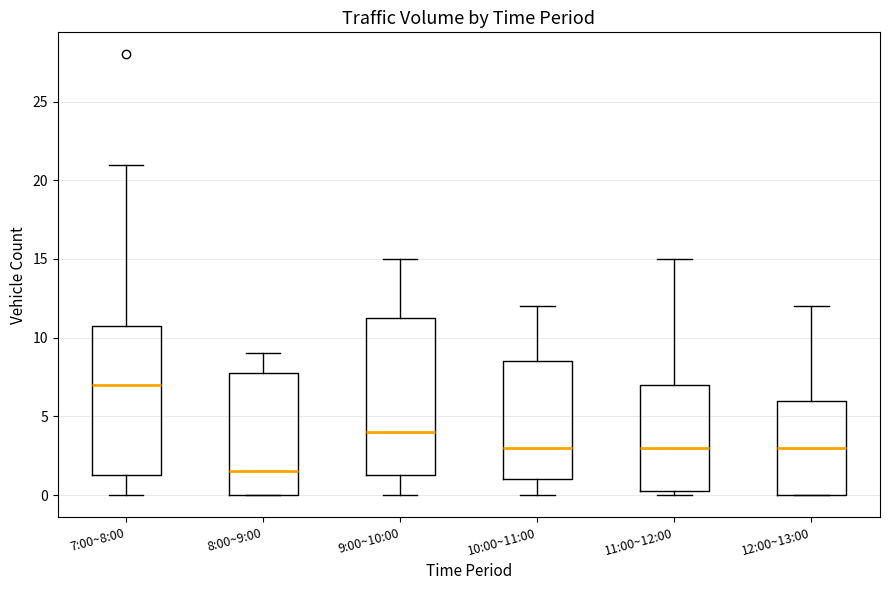

Comparing the boxes themselves (not the whiskers), which one is the tallest?

9:00~10:00